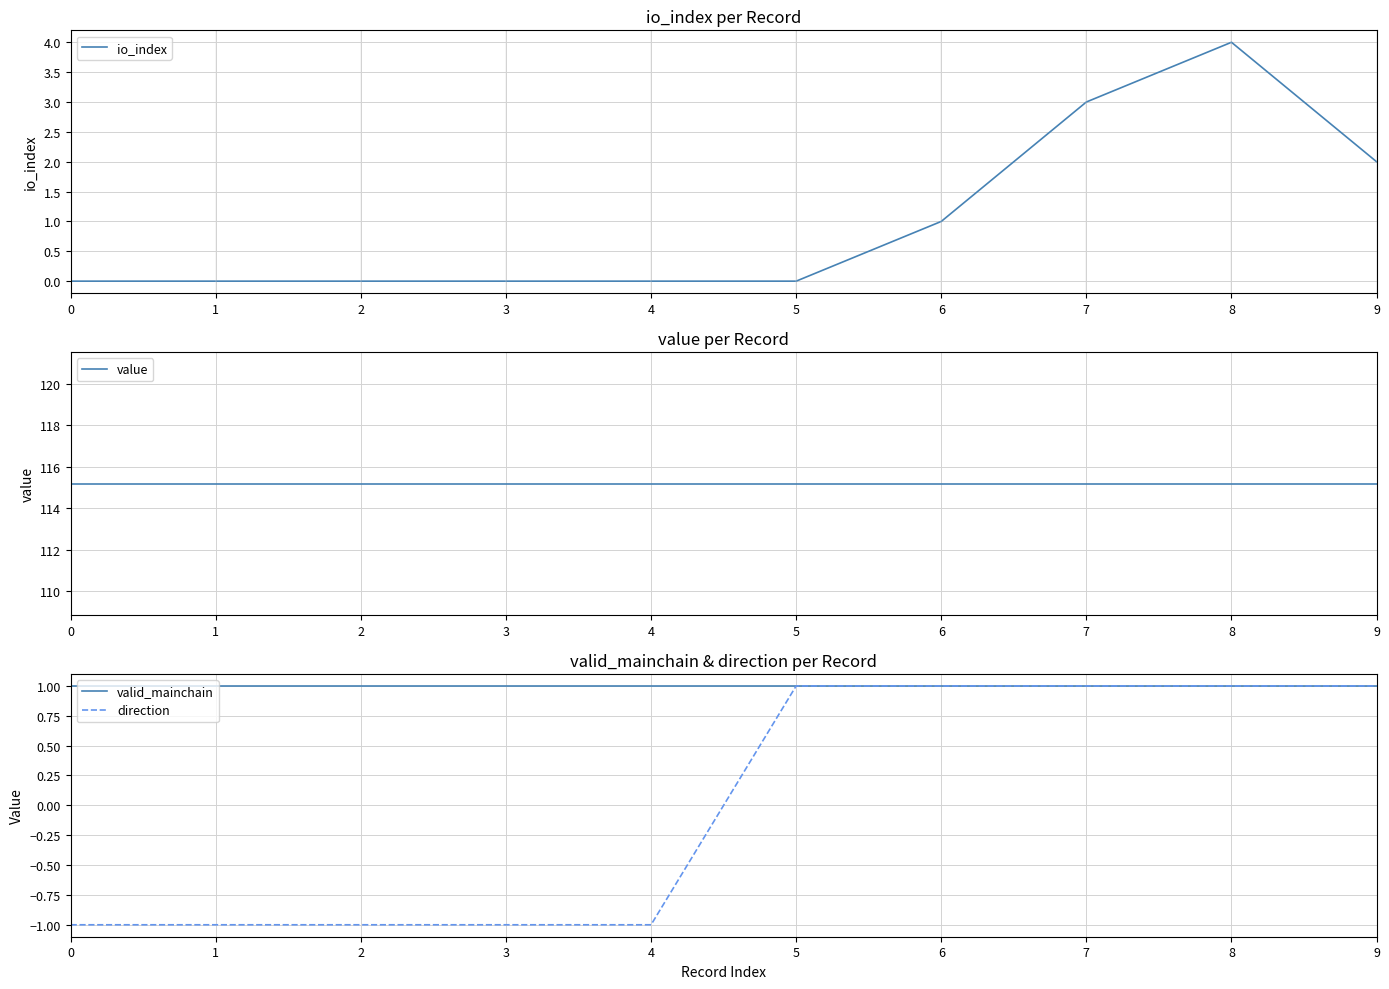

At how many categories does at least one series exceed 71?

10